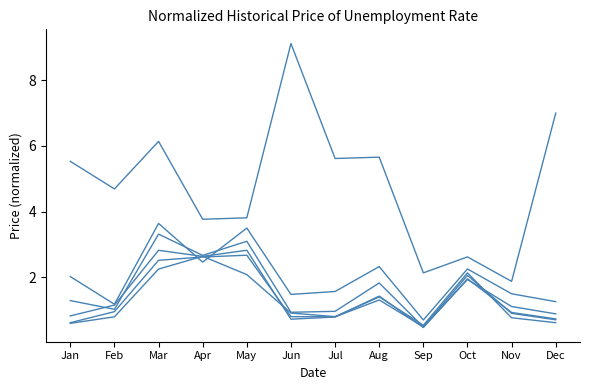

What is the minimum value shown in the chart?

0.5